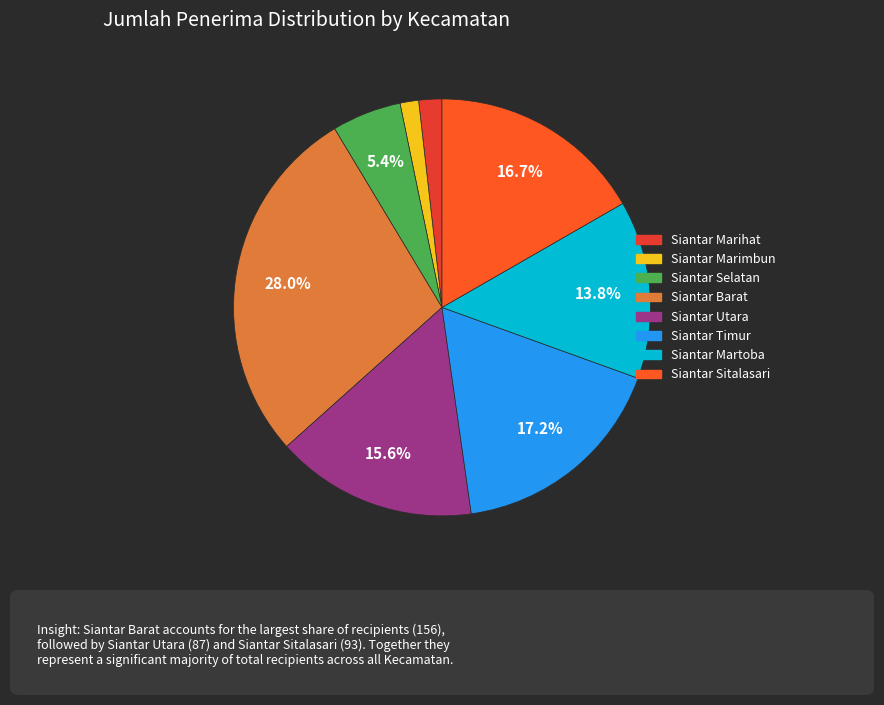

To the nearest percent, what is the difference between the largest and smallest slice percentages?

27%